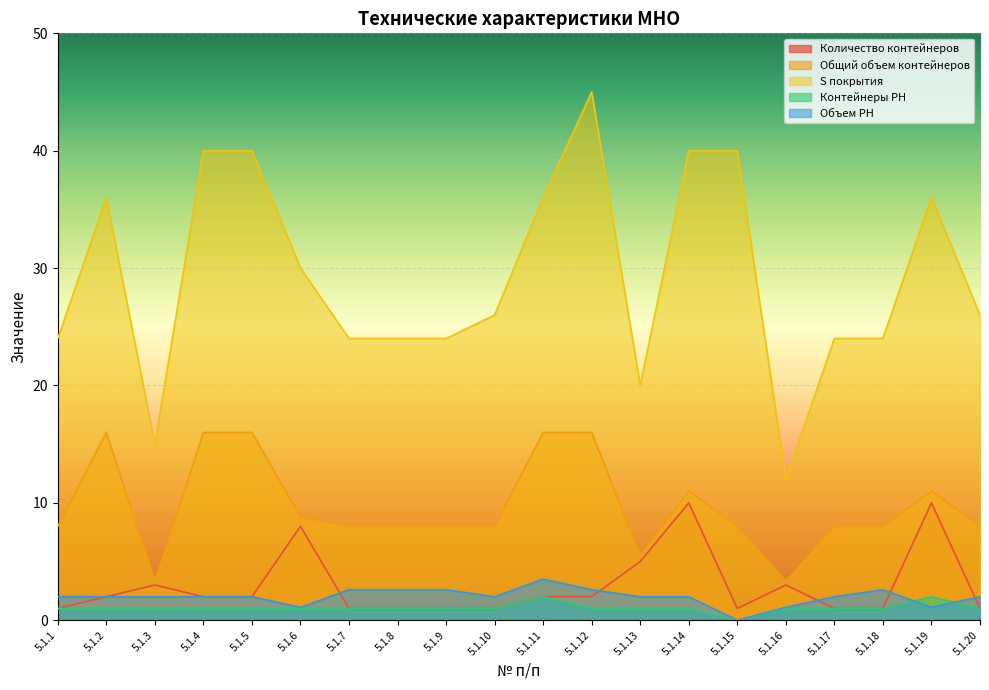

Rank the categories by S покрытия value from highest to lowest.

5.1.12, 5.1.4, 5.1.5, 5.1.14, 5.1.15, 5.1.2, 5.1.11, 5.1.19, 5.1.6, 5.1.10, 5.1.20, 5.1.1, 5.1.7, 5.1.8, 5.1.9, 5.1.17, 5.1.18, 5.1.13, 5.1.3, 5.1.16